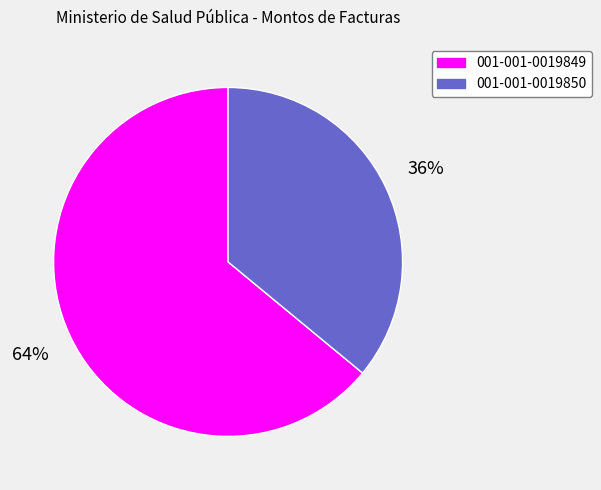

How many slices are in this pie chart?

2